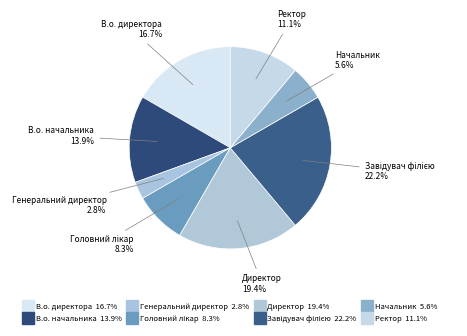

Count the number of slices in the pie.

8